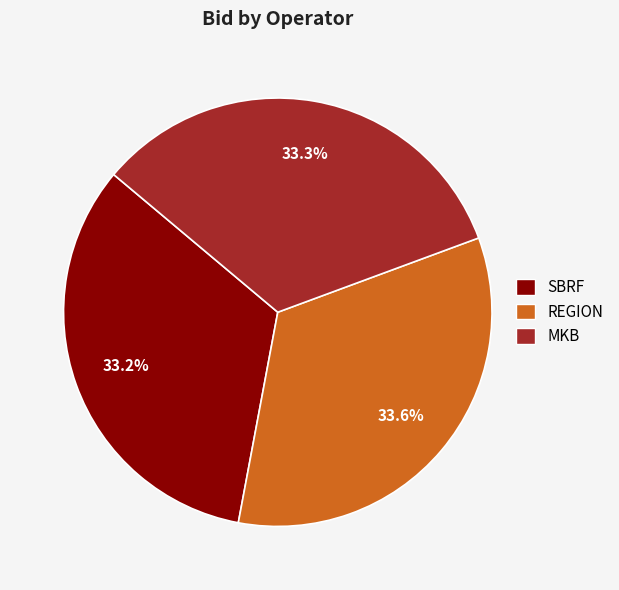

To the nearest percent, what is the combined percentage of MKB and REGION?

67%